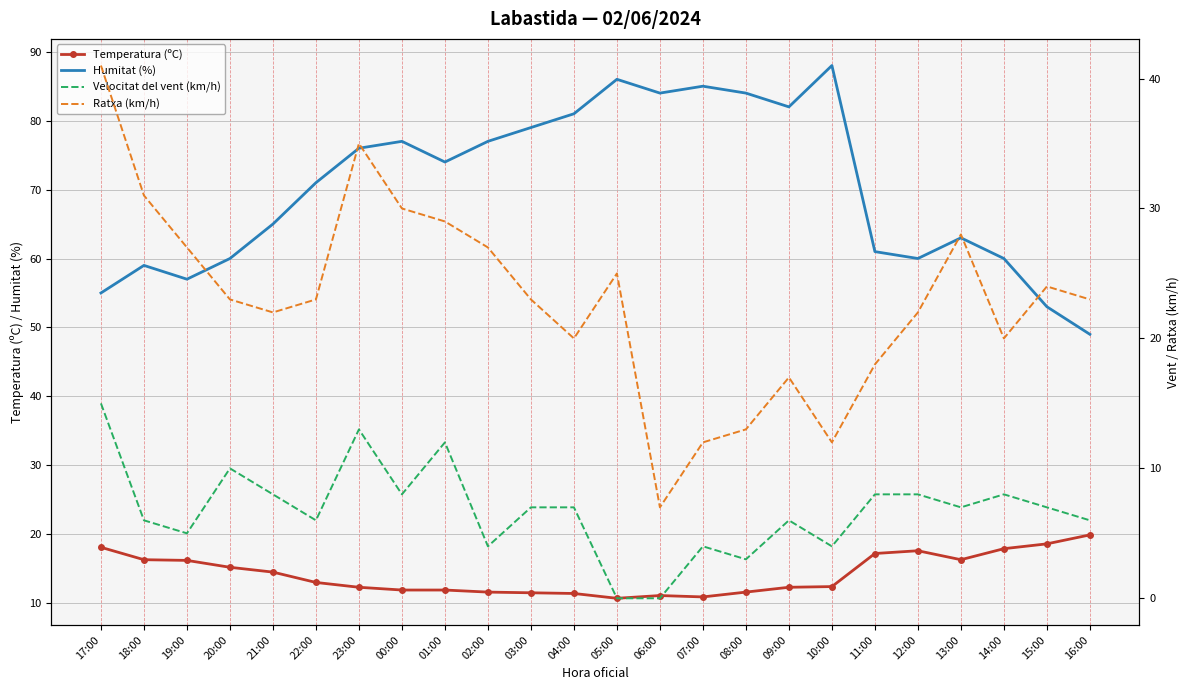

Reading right to left, transcribe all the data shown in this chart.

Temperatura (ºC): 16:00=19.9	15:00=18.6	14:00=17.9	13:00=16.3	12:00=17.6	11:00=17.2	10:00=12.4	09:00=12.3	08:00=11.6	07:00=10.9	06:00=11.1	05:00=10.7	04:00=11.4	03:00=11.5	02:00=11.6	01:00=11.9	00:00=11.9	23:00=12.3	22:00=13.0	21:00=14.5	20:00=15.2	19:00=16.2	18:00=16.3	17:00=18.1
Humitat (%): 16:00=49.0	15:00=53.0	14:00=60.0	13:00=63.0	12:00=60.0	11:00=61.0	10:00=88.0	09:00=82.0	08:00=84.0	07:00=85.0	06:00=84.0	05:00=86.0	04:00=81.0	03:00=79.0	02:00=77.0	01:00=74.0	00:00=77.0	23:00=76.0	22:00=71.0	21:00=65.0	20:00=60.0	19:00=57.0	18:00=59.0	17:00=55.0
Velocitat del vent (km/h): 16:00=6.0	15:00=7.0	14:00=8.0	13:00=7.0	12:00=8.0	11:00=8.0	10:00=4.0	09:00=6.0	08:00=3.0	07:00=4.0	06:00=0.0	05:00=0.0	04:00=7.0	03:00=7.0	02:00=4.0	01:00=12.0	00:00=8.0	23:00=13.0	22:00=6.0	21:00=8.0	20:00=10.0	19:00=5.0	18:00=6.0	17:00=15.0
Ratxa (km/h): 16:00=23.0	15:00=24.0	14:00=20.0	13:00=28.0	12:00=22.0	11:00=18.0	10:00=12.0	09:00=17.0	08:00=13.0	07:00=12.0	06:00=7.0	05:00=25.0	04:00=20.0	03:00=23.0	02:00=27.0	01:00=29.0	00:00=30.0	23:00=35.0	22:00=23.0	21:00=22.0	20:00=23.0	19:00=27.0	18:00=31.0	17:00=41.0